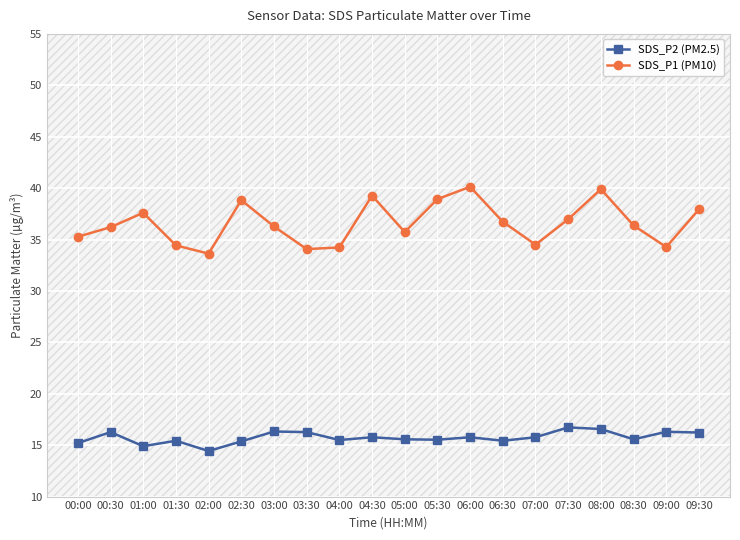

What is the lowest value of the SDS_P2 (PM2.5) series?

14.4